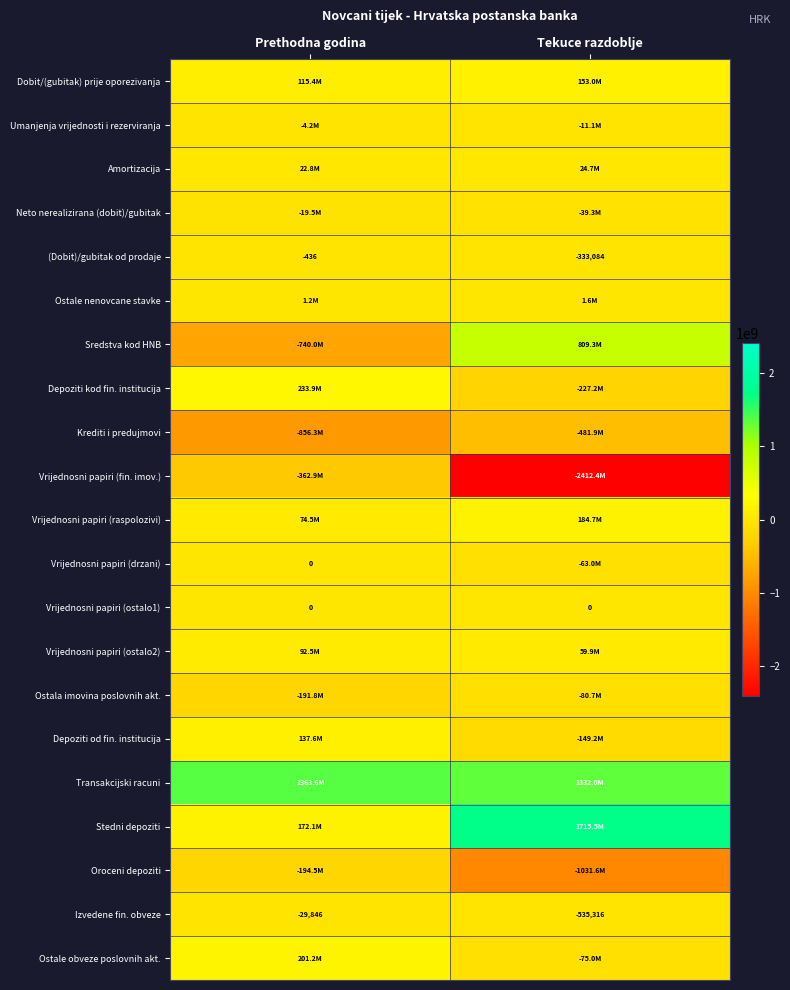

The value of Izvedene fin. obveze at Tekuce razdoblje is -334262. True or false?

False